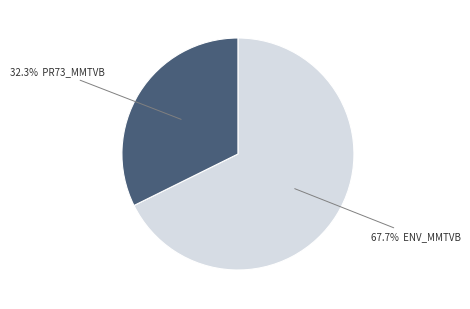

How many segments does this pie chart have?

2